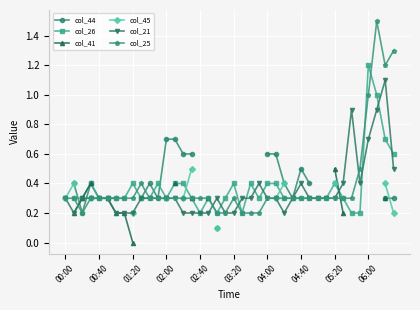

How many intersections are there between col_21 and col_25?

4